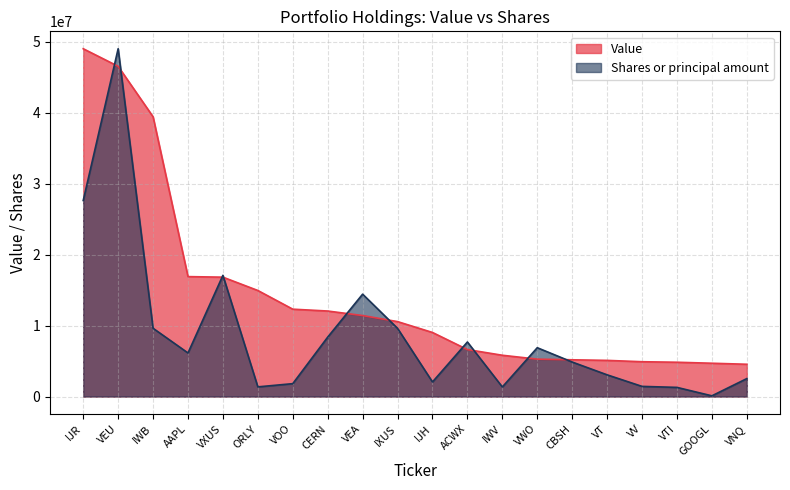

True or false: Shares or principal amount and Value cross at least once.

True